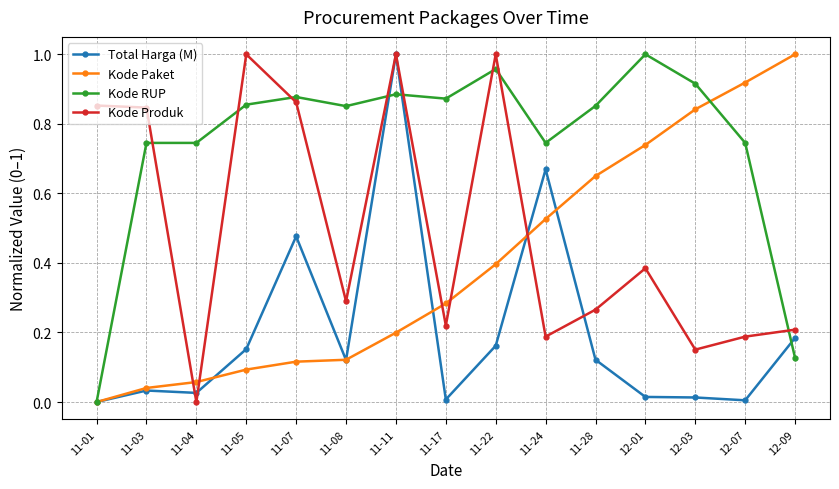

Which series has the largest total across all categories?

Kode RUP